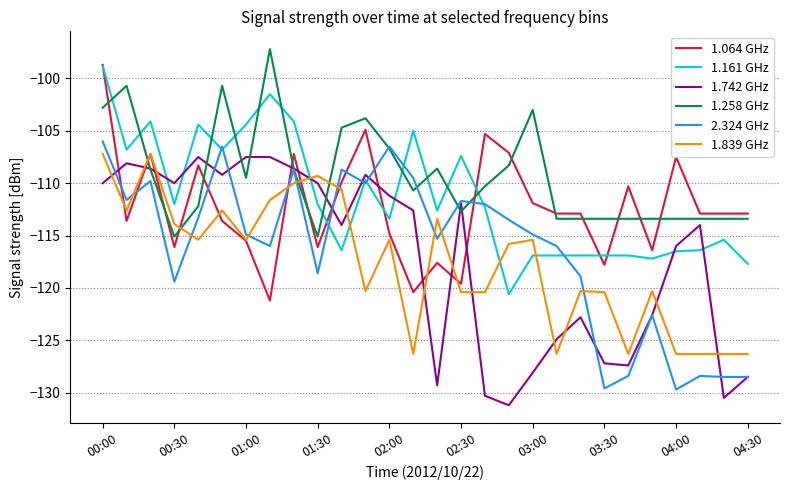

Which series has the largest total across all categories?

1.258 GHz